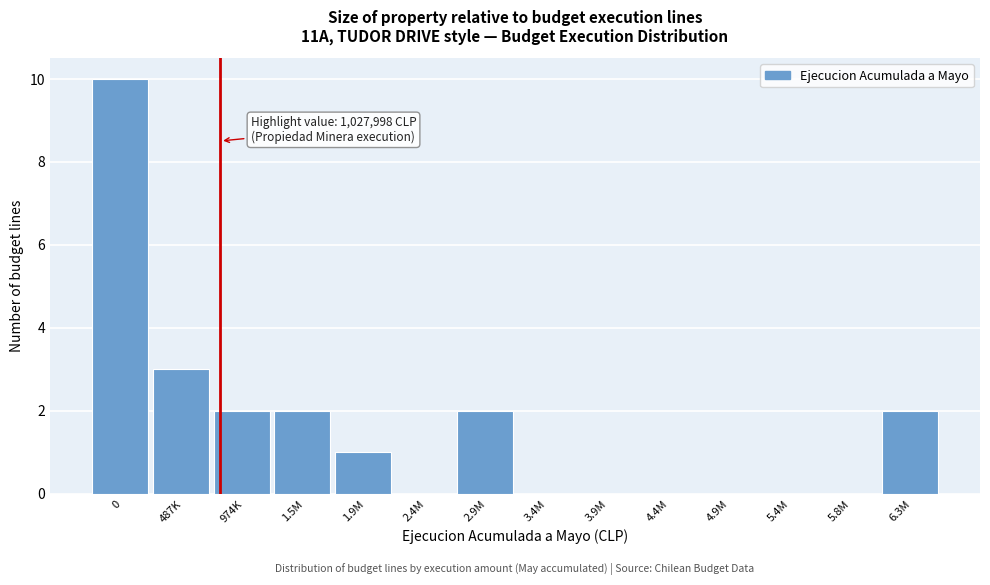

Reading left to right, list all the values displayed in this chart.

0=10	487K=3	974K=2	1.5M=2	1.9M=1	2.4M=0	2.9M=2	3.4M=0	3.9M=0	4.4M=0	4.9M=0	5.4M=0	5.8M=0	6.3M=2